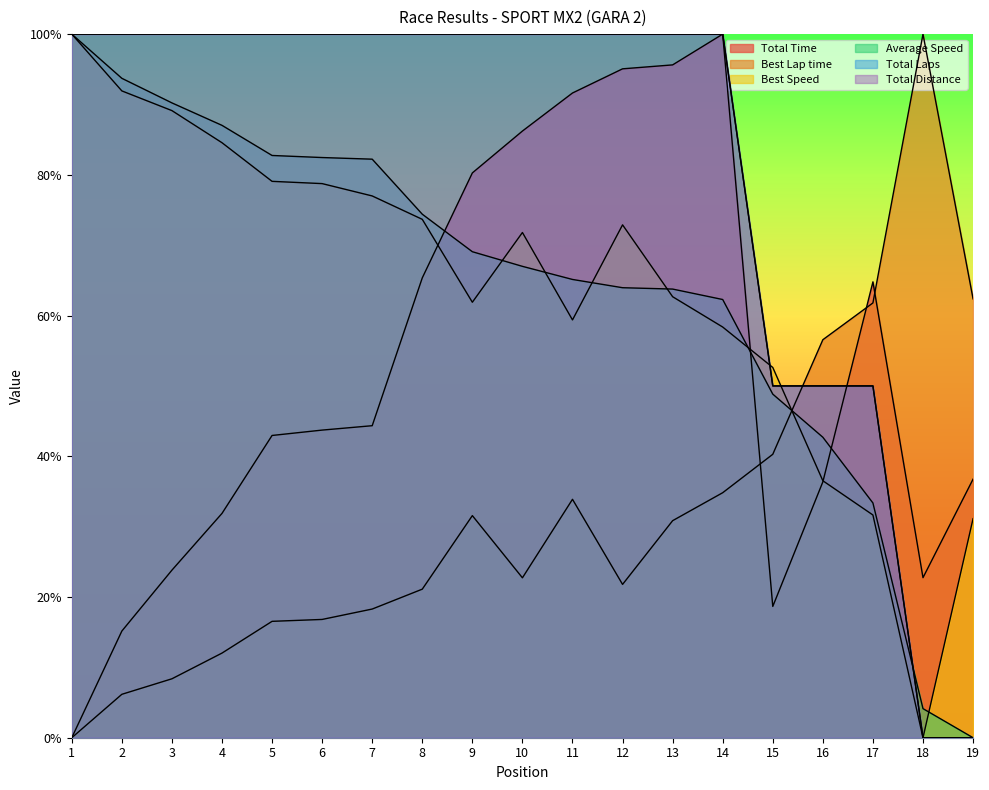

What is the value of the Total Distance point at the 4th from the left?

1.0